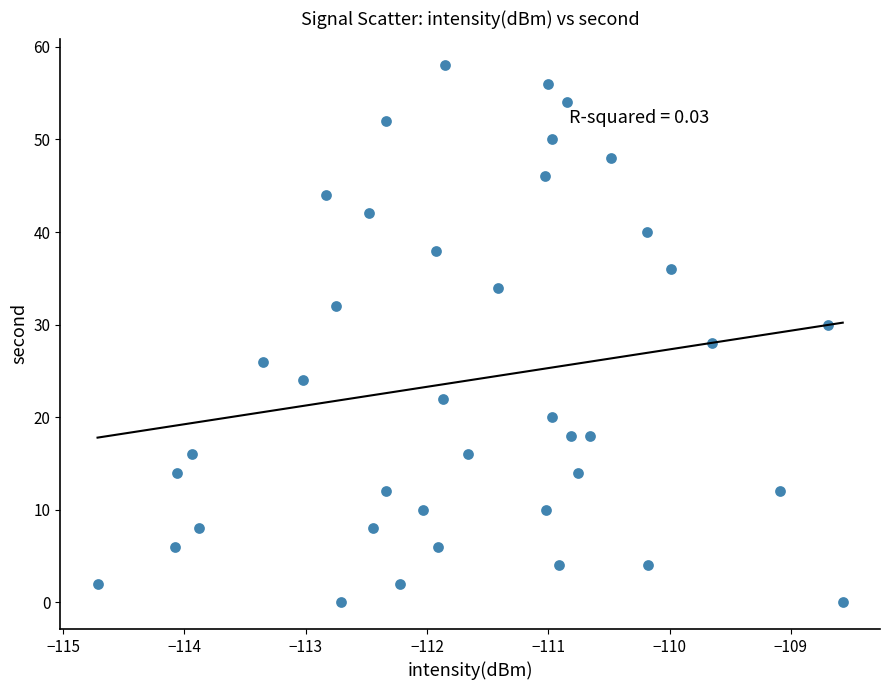

What is the range of Y values (max minus min)?

58